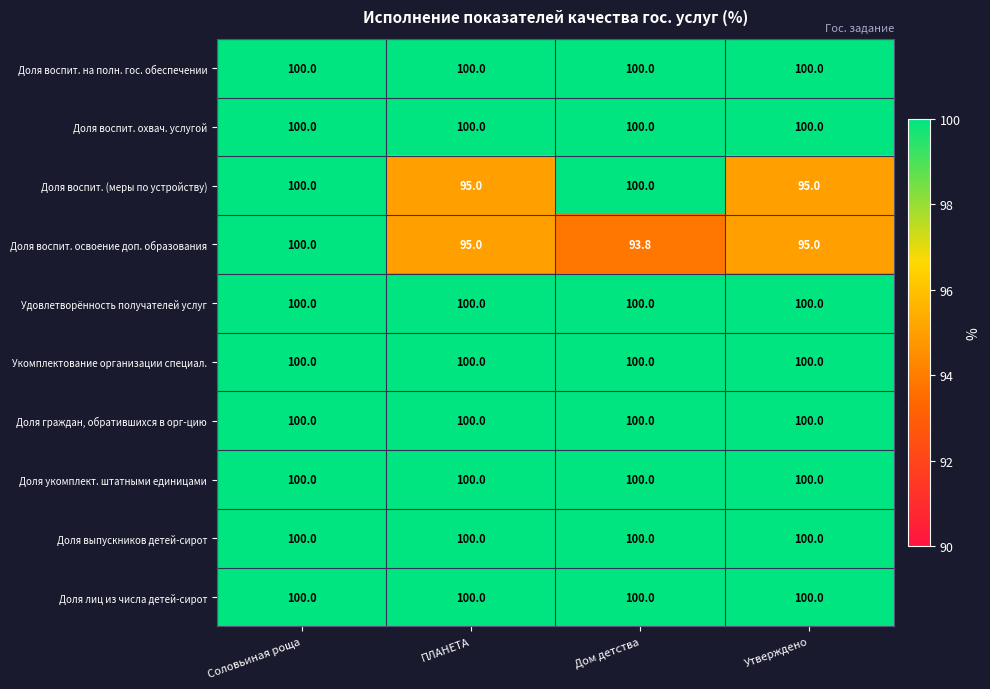

Count the number of data series in this chart.

10